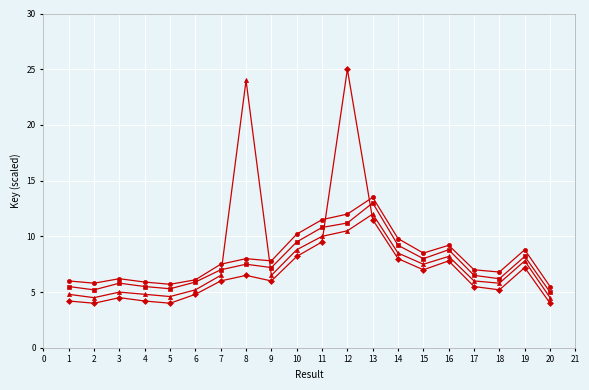

Which category has the highest value across all series?

12